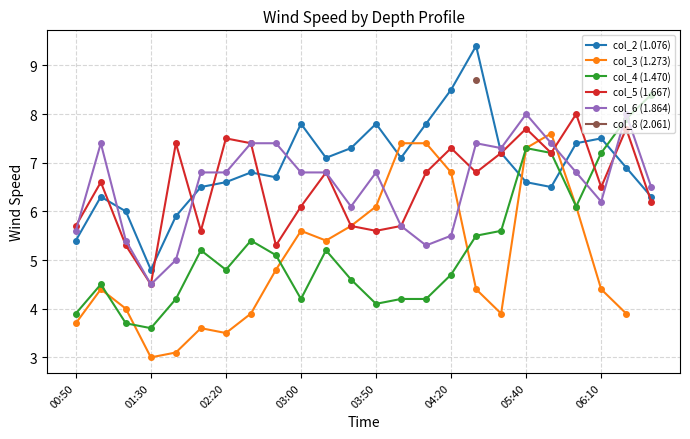

True or false: col_4 (1.470) has more than 1 points higher than both neighbors.

True